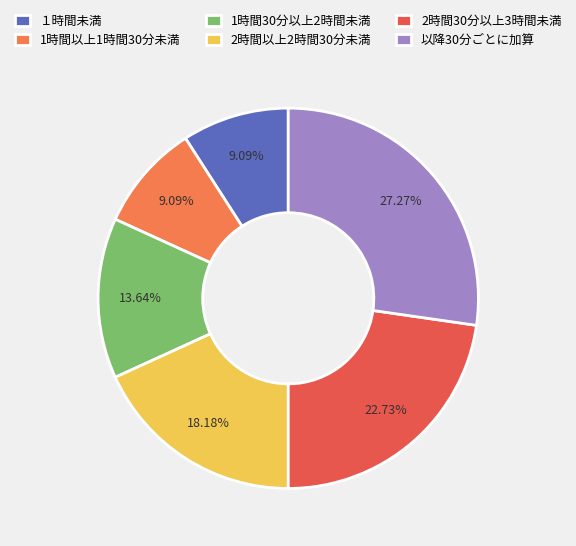

To the nearest percent, what is the average slice percentage?

17%